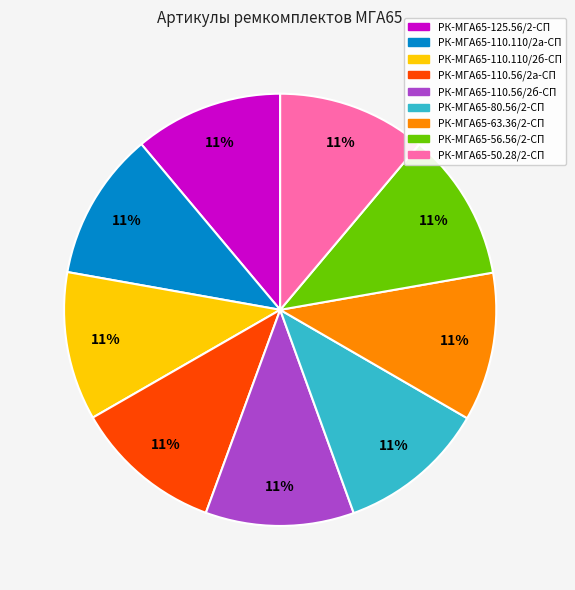

Is the sum of РК-МГА65-50.28/2-СП and РК-МГА65-110.56/2б-СП greater than half?

No